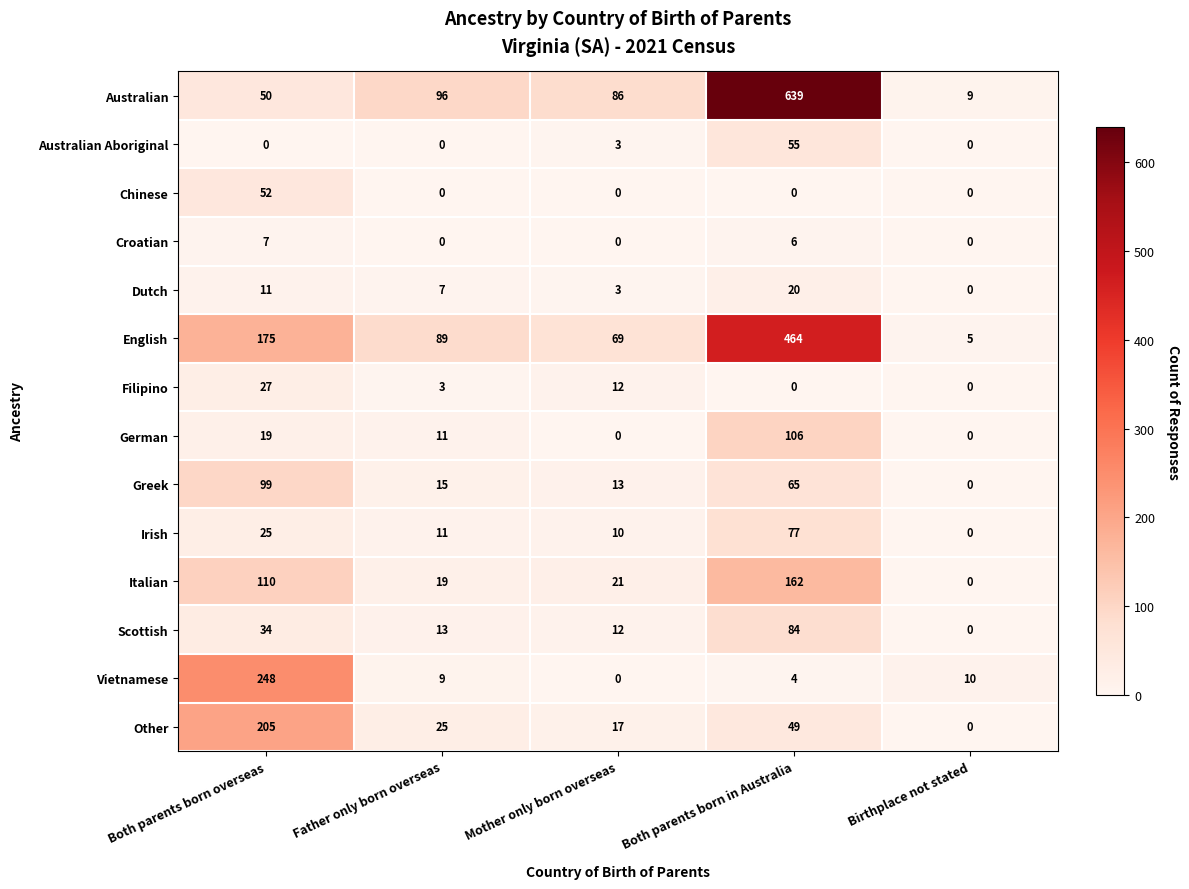

How many categories are shown in the chart?

5